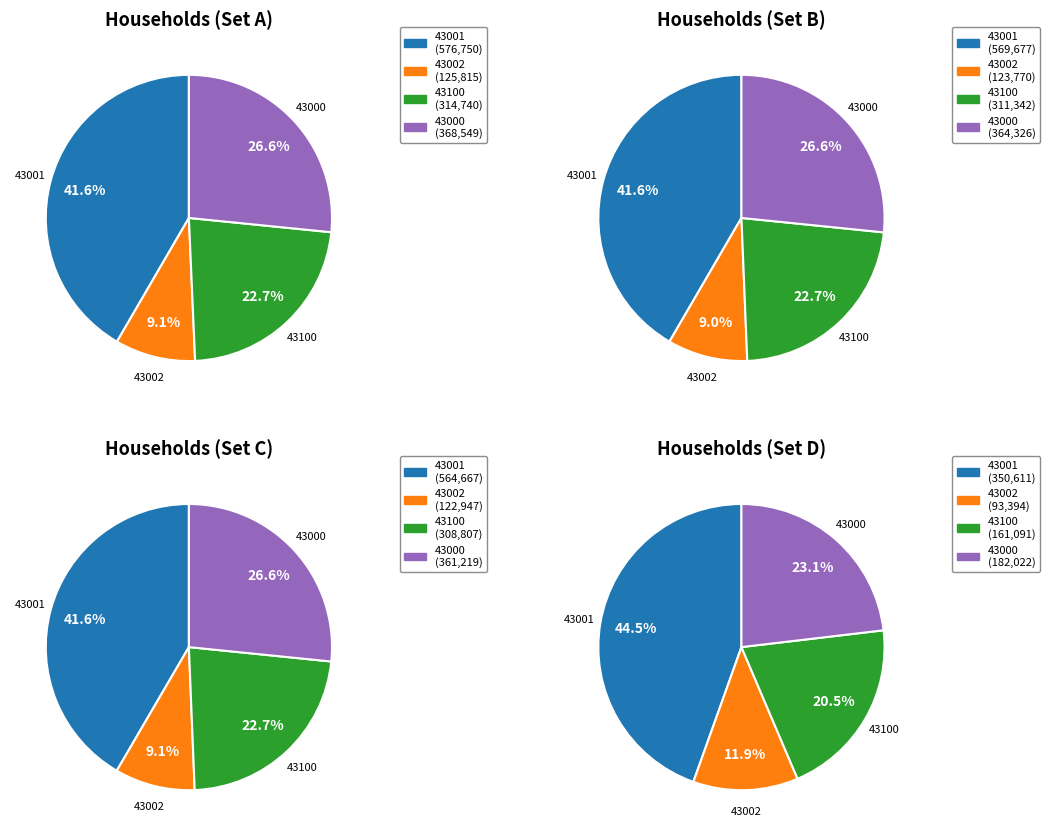

Rank the categories by value from highest to lowest.

43001, 43000, 43100, 43002